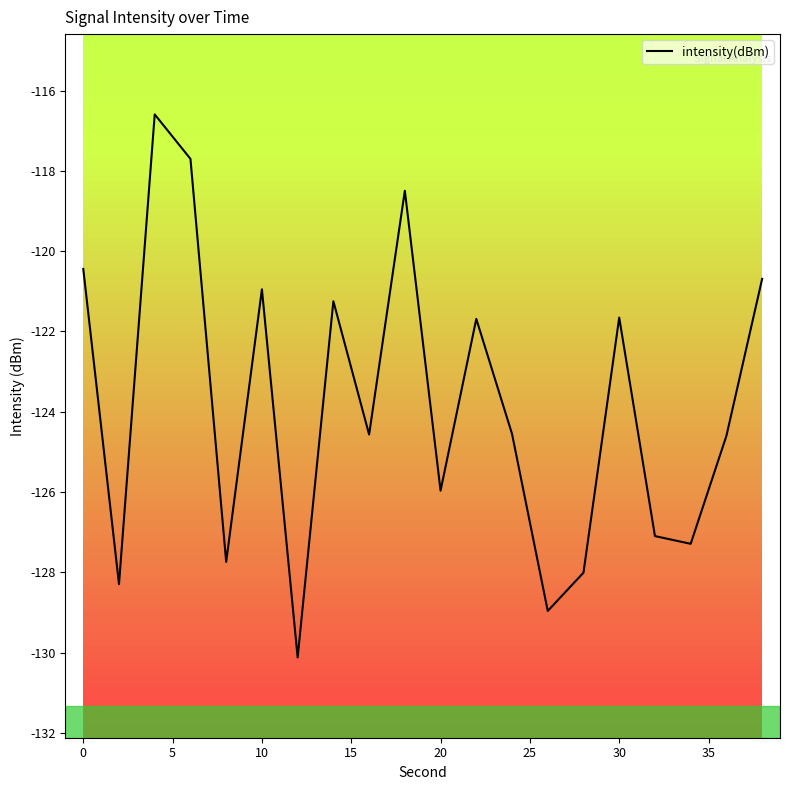

Is this an area chart (filled region under the line)?

No